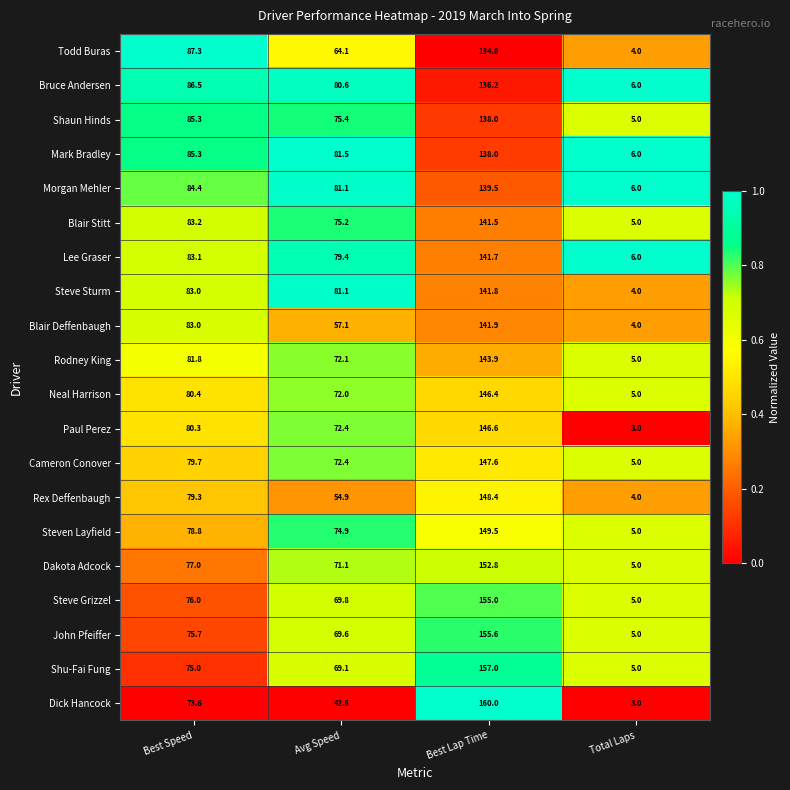

What is the highest value of the John Pfeiffer series?

155.6